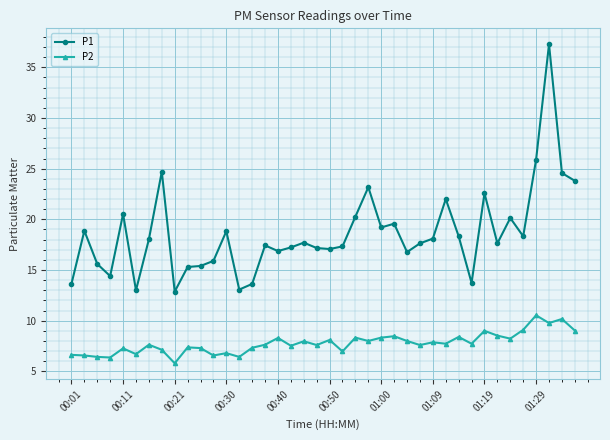

Rank the series by their average value, from highest to lowest.

P1, P2